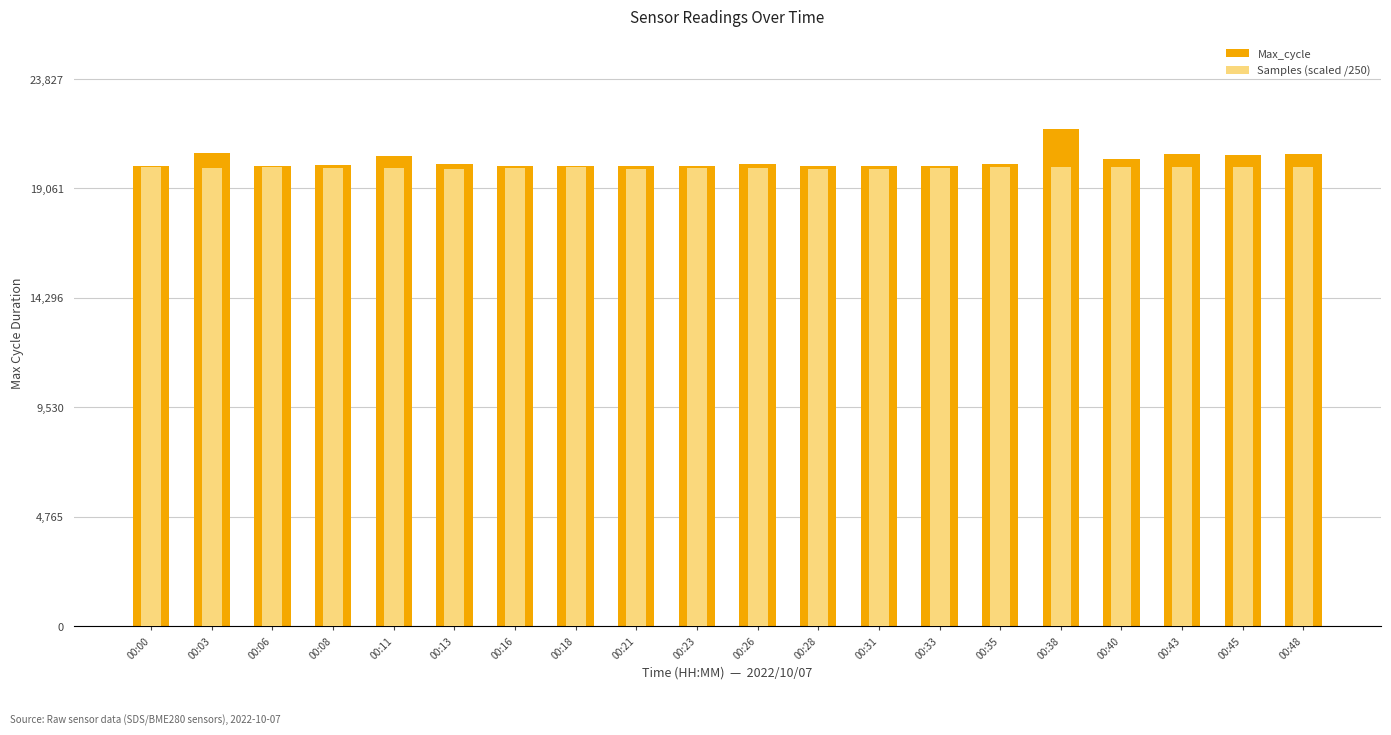

What is the sum of all Max_cycle values?

405525.0